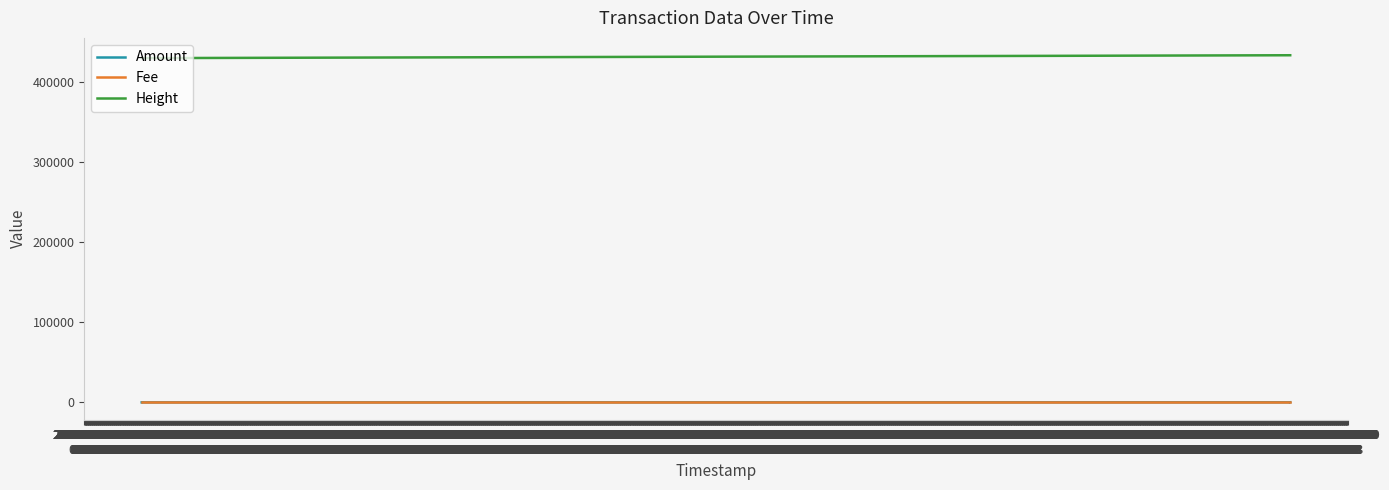

Which series has the largest range (max minus min)?

Height